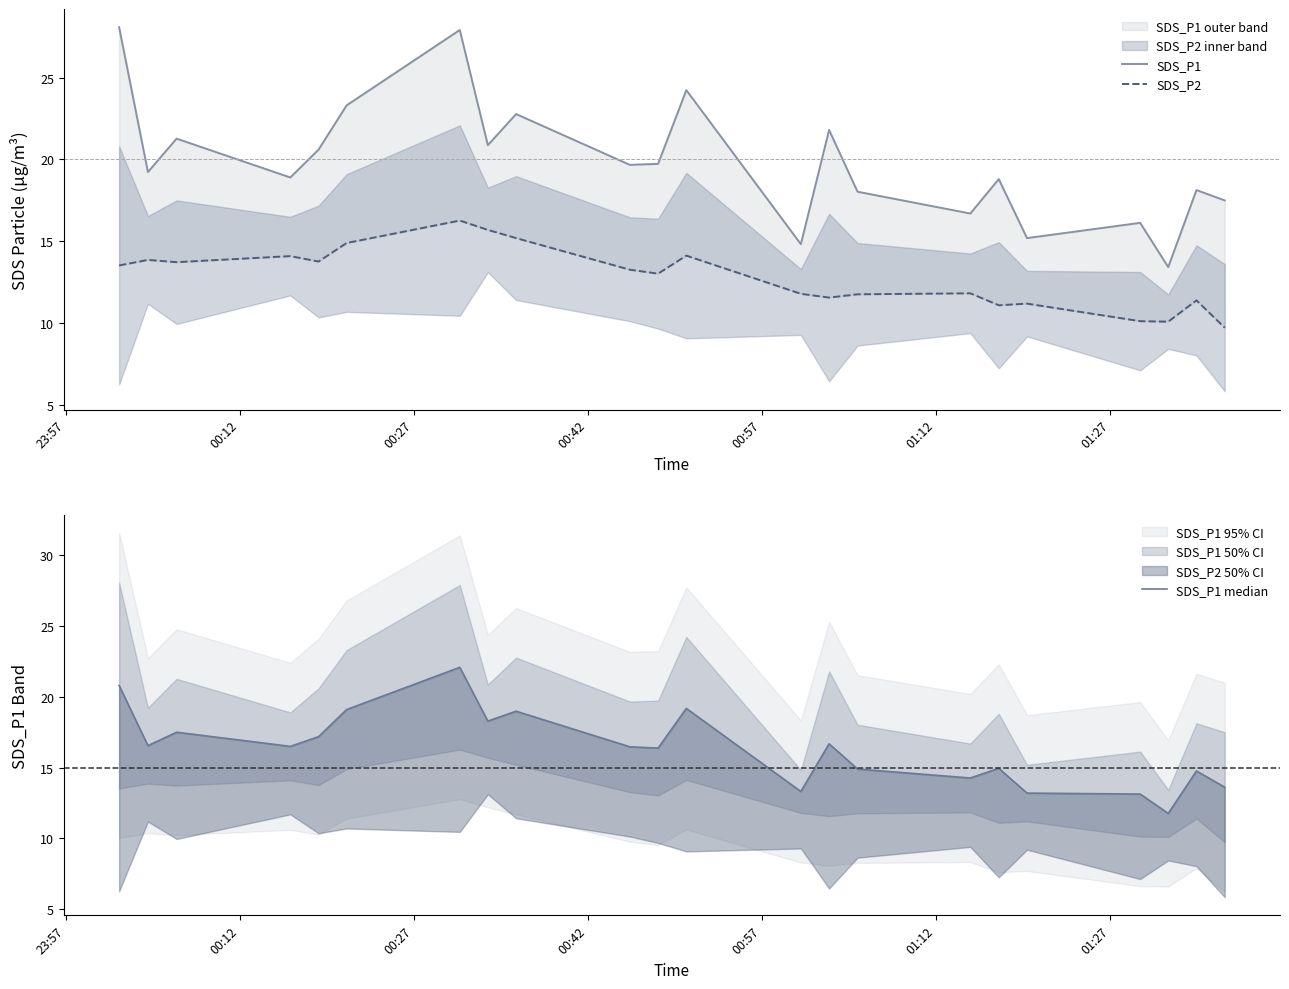

Is this an area chart (filled region under the line)?

No